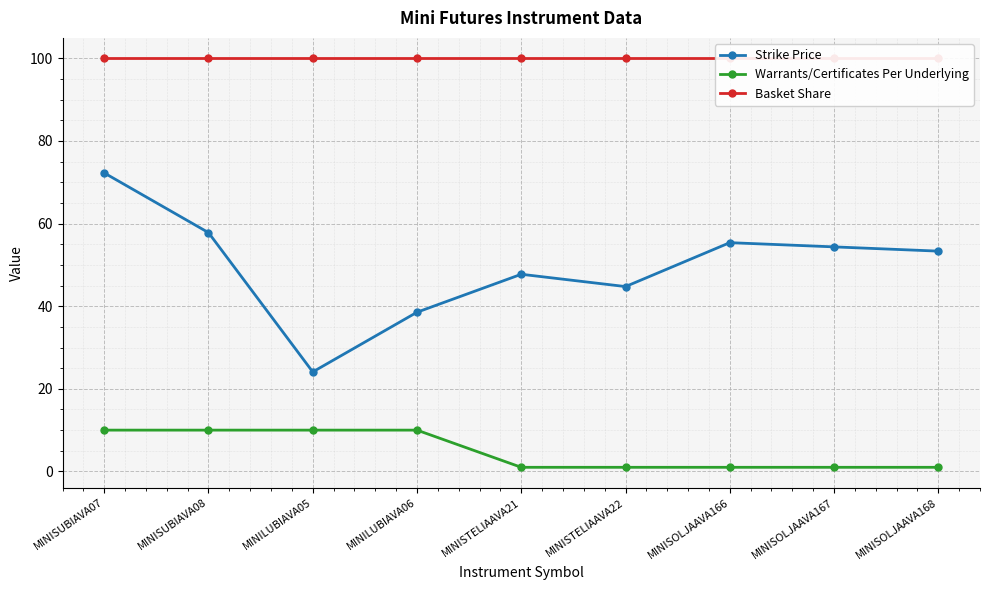

In Strike Price, how many points are higher than both neighbors (excluding endpoints)?

2